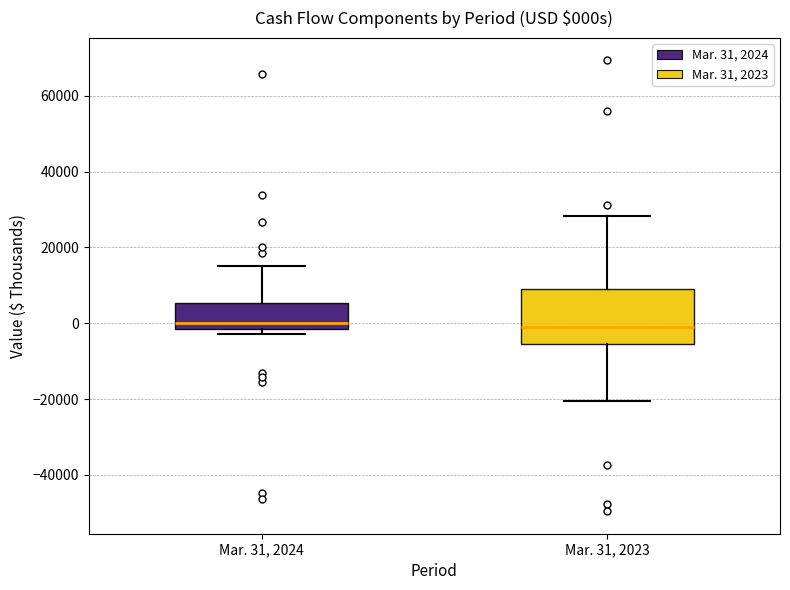

Where does the median line of the box for Mar. 31, 2024 sit on the y-axis? The values are not printed on the chart, so give them approximately, as read against the axis.

0